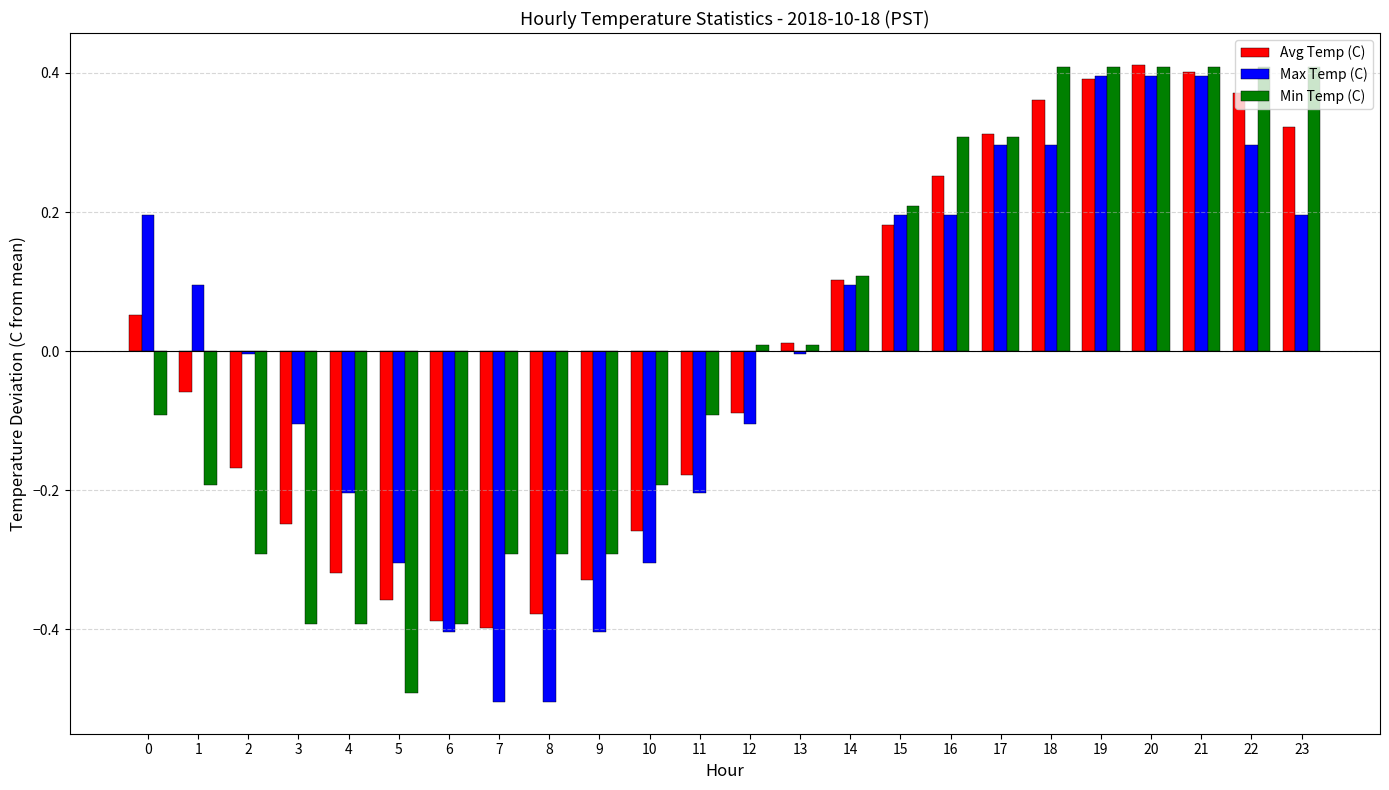

Which series changed the most between 17 and 22?

Min Temp (C)